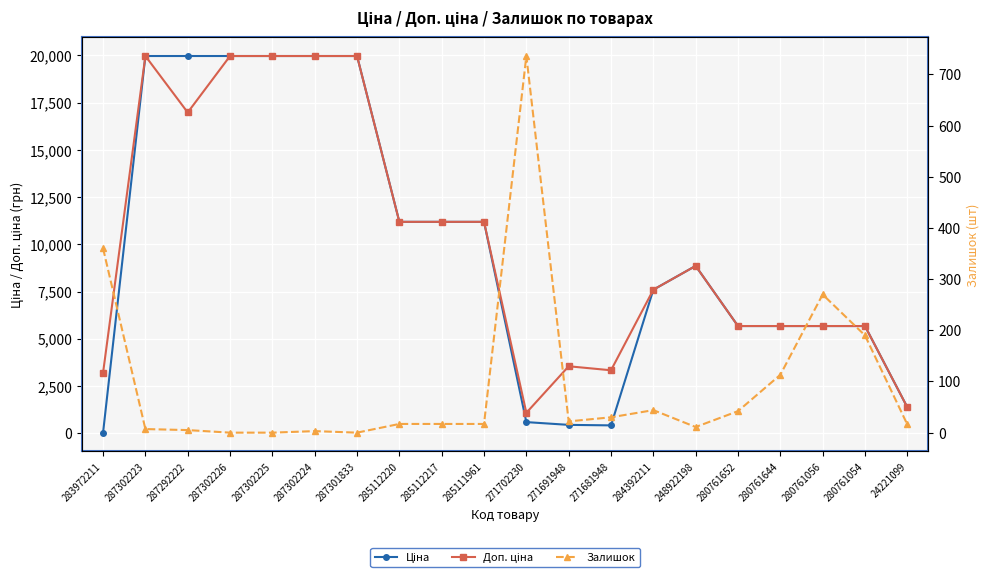

List the series in order of their peak value, lowest first.

Залишок, Ціна, Доп. ціна